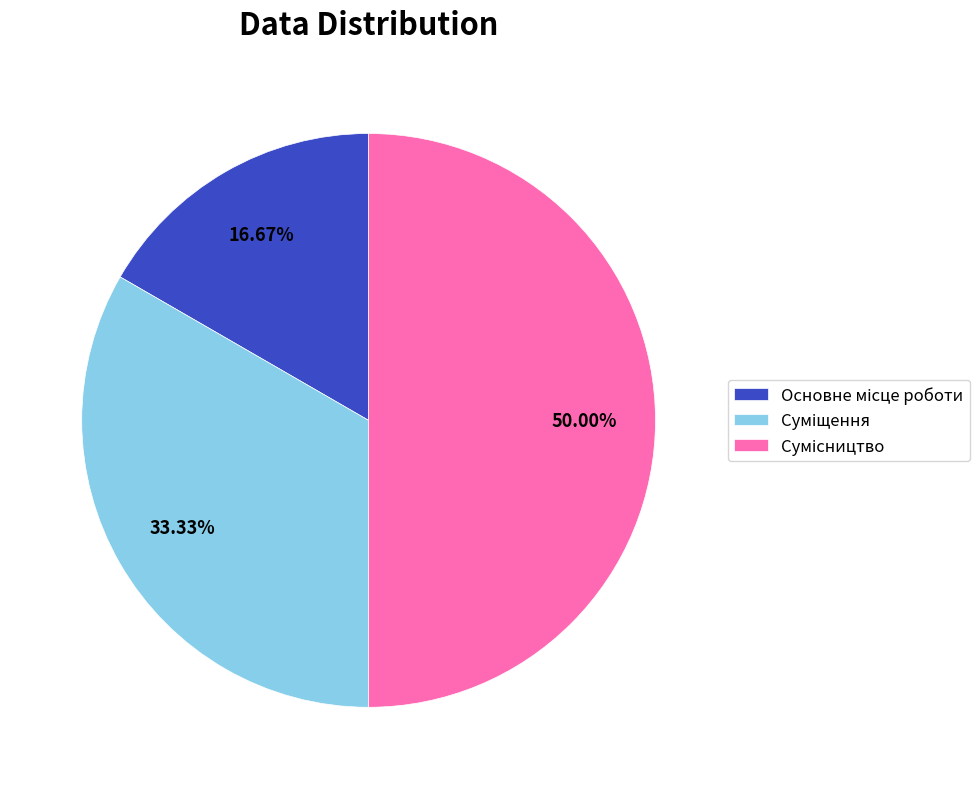

Count the number of slices in the pie.

3